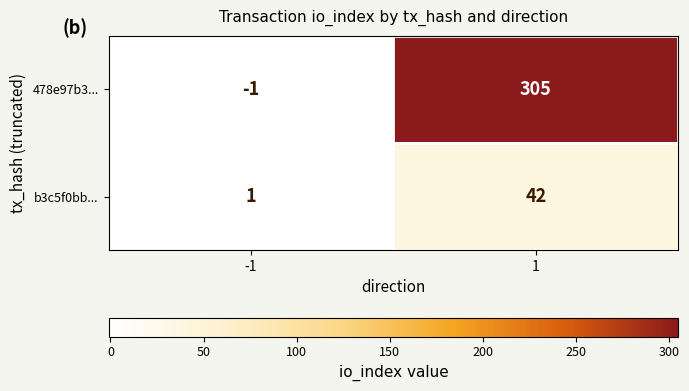

Reading left to right, list all the values displayed in this chart.

478e97b3...: -1	305
b3c5f0bb...: 1	42